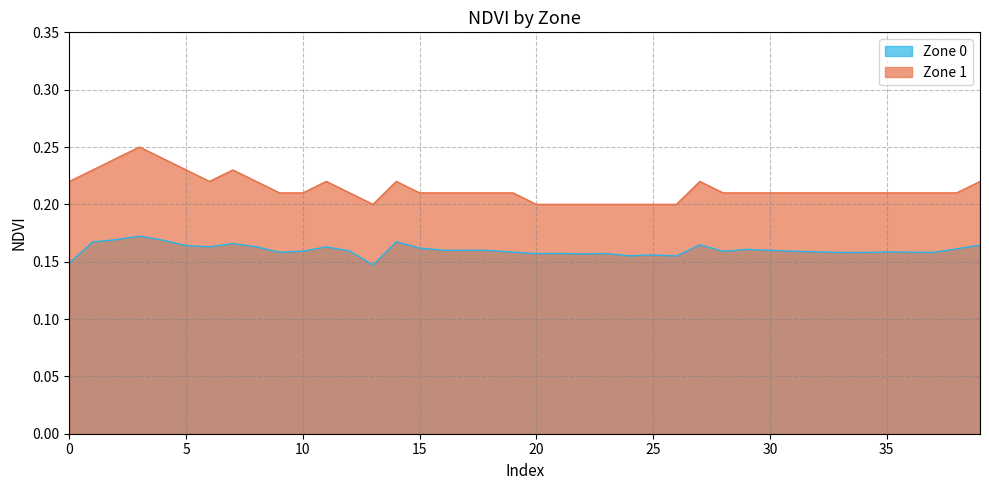

Which label corresponds to the largest value in the chart?

3